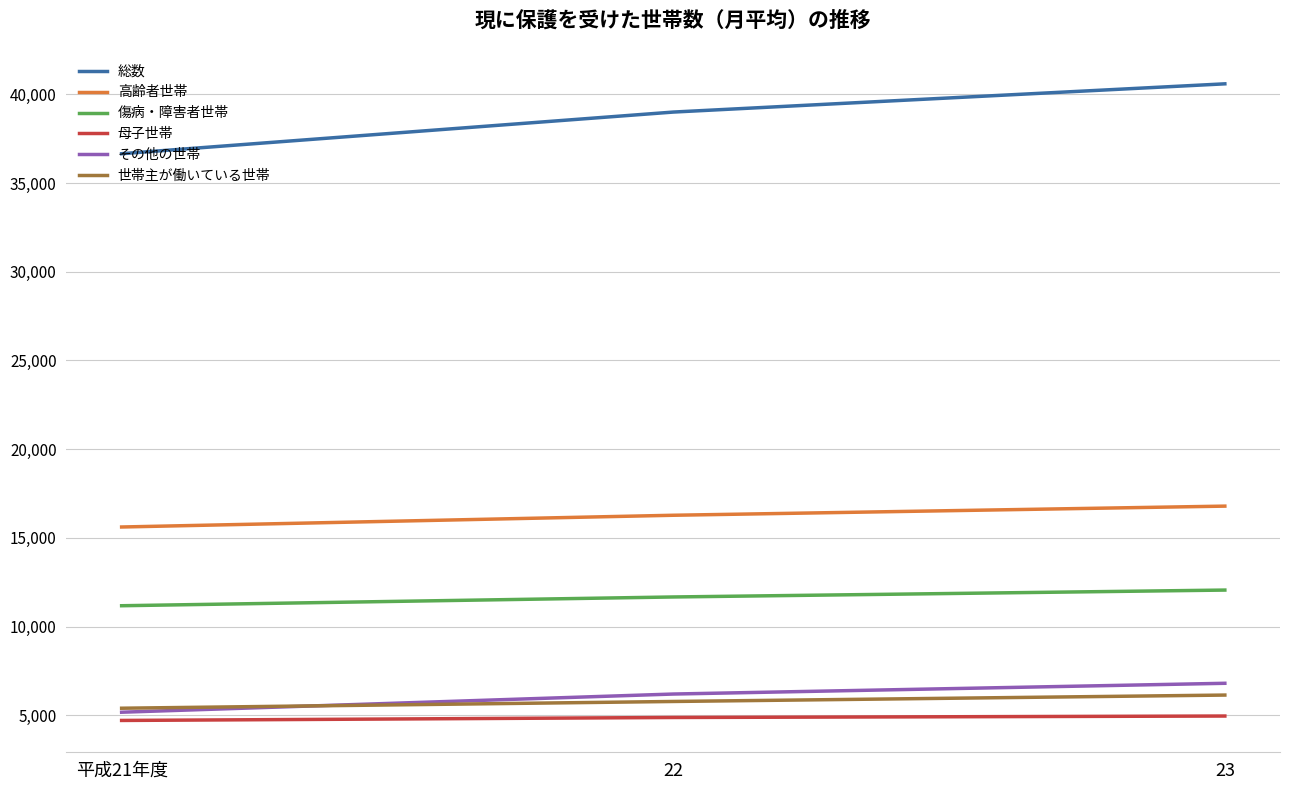

What is the sum of the 総数 values at 22 and 平成21年度?

75666